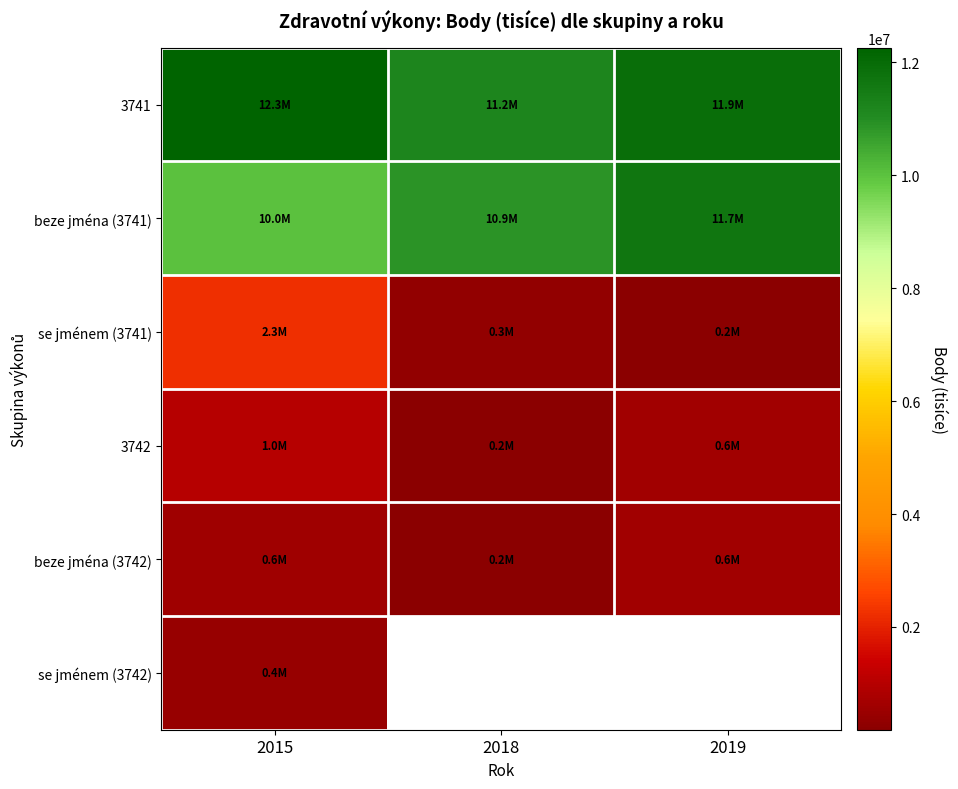

What is the difference between the se jménem (3741) values at 2018 and 2019?

115941.0